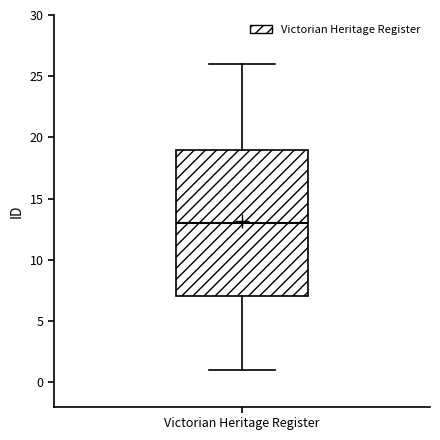

Where does the upper whisker of the box for Victorian Heritage Register end on the y-axis? The values are not printed on the chart, so give them approximately, as read against the axis.

26